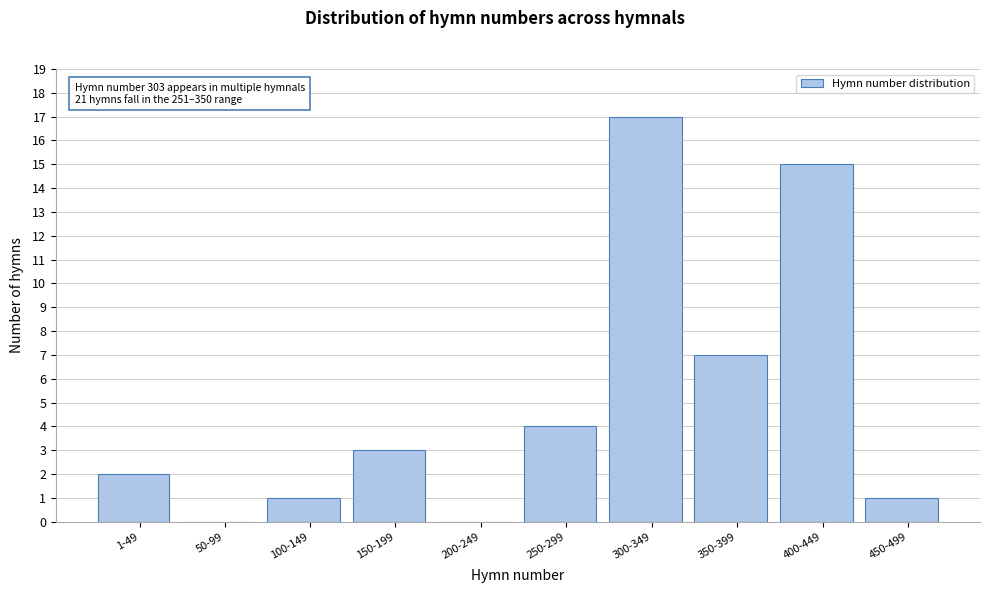

Reading right to left, extract all data points from this chart.

450-499=1	400-449=15	350-399=7	300-349=17	250-299=4	200-249=0	150-199=3	100-149=1	50-99=0	1-49=2